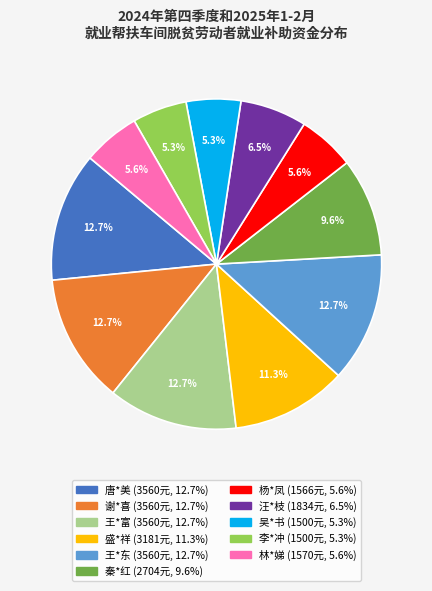

How many segments does this pie chart have?

11